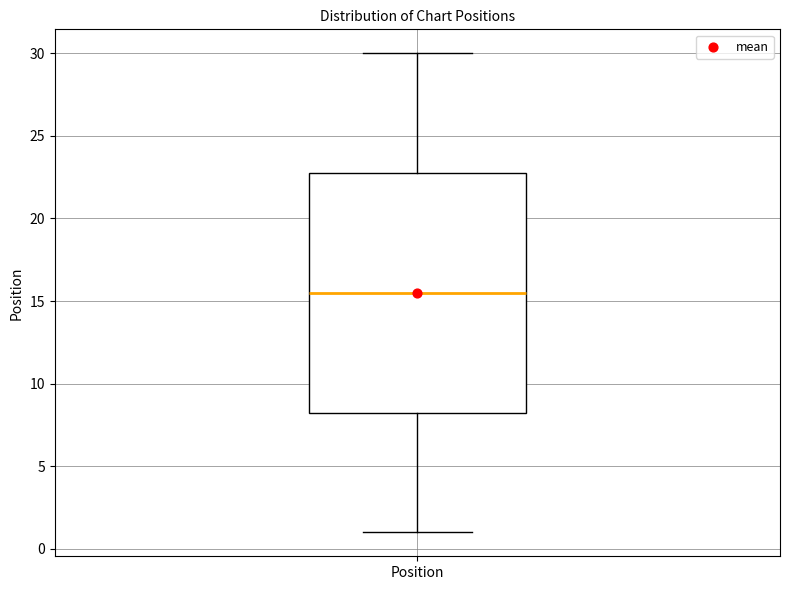

Where is the lower edge of the box for Position on the y-axis? The values are not printed on the chart, so give them approximately, as read against the axis.

8.5